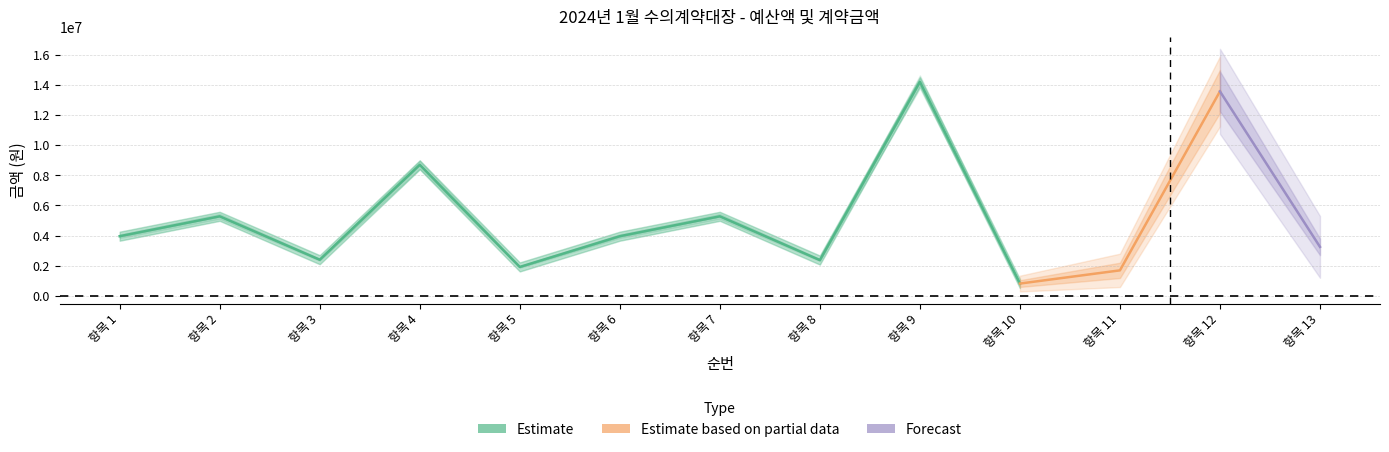

The value of 계약금액(원) at 1 is 1346267.9. True or false?

False